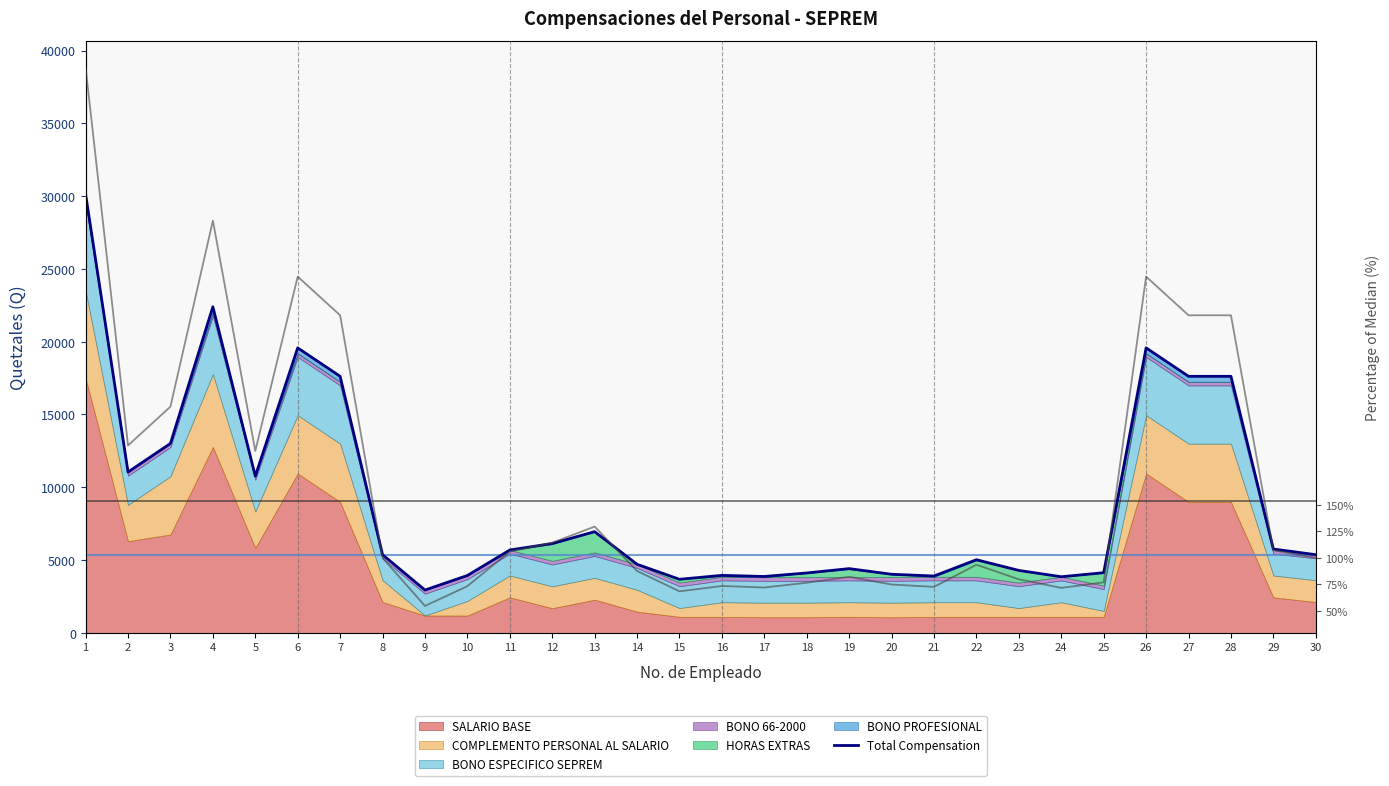

Where is the first local maximum?

4